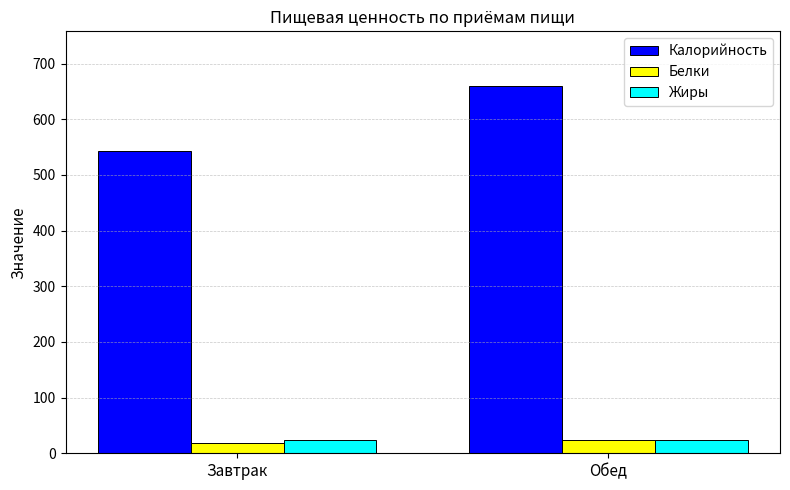

Is it true that Жиры equals 23.8 at Обед?

True